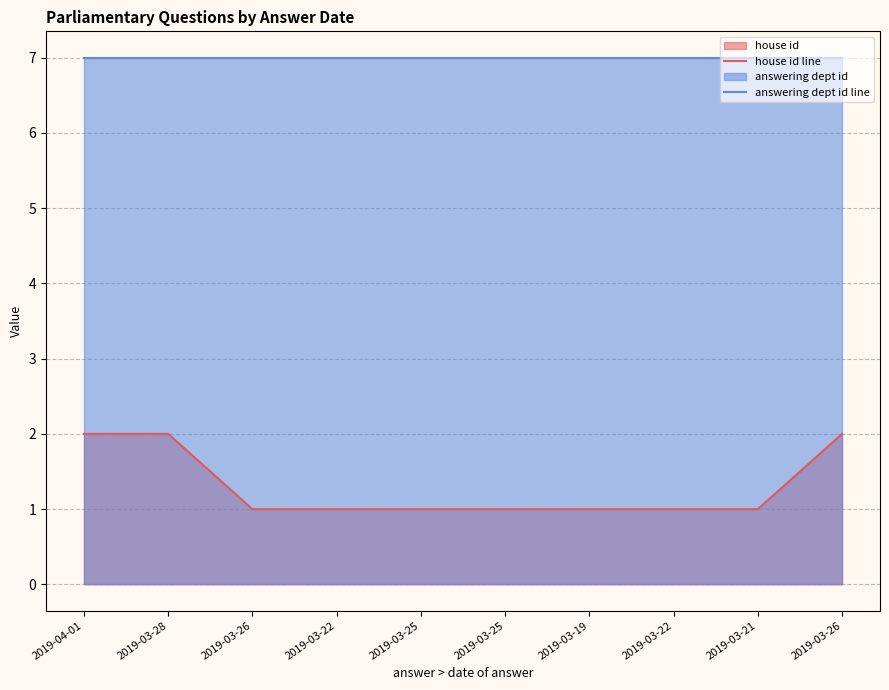

Between 2019-03-22 and 2019-03-21, which series saw the biggest shift?

house id line